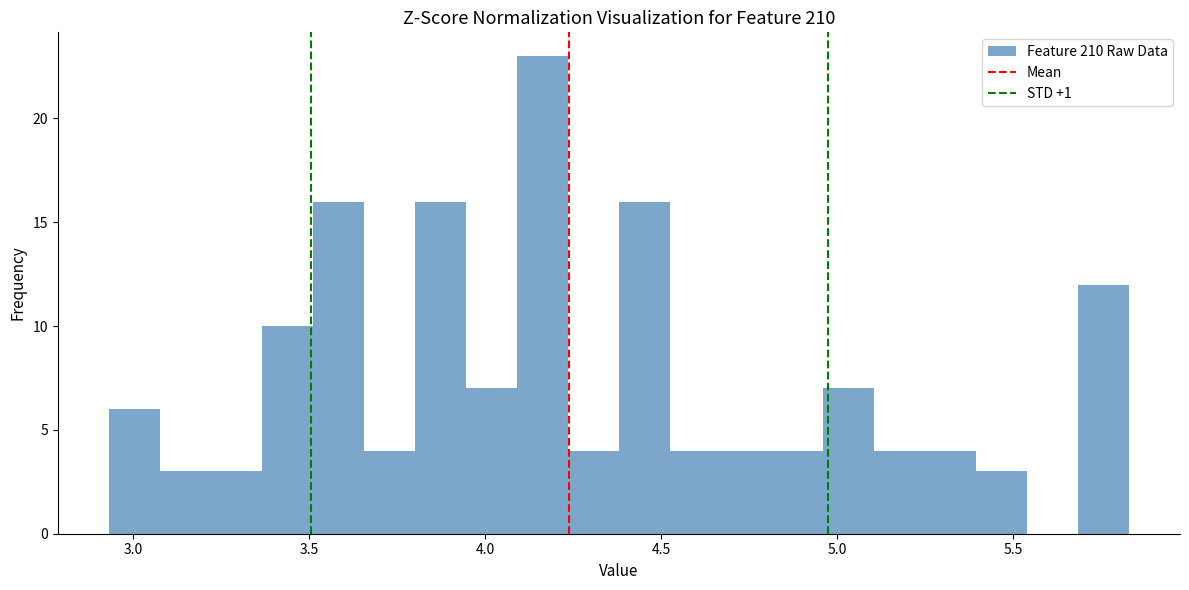

Read against the x-axis, roughly where is the centre of the tallest bar?

4.15